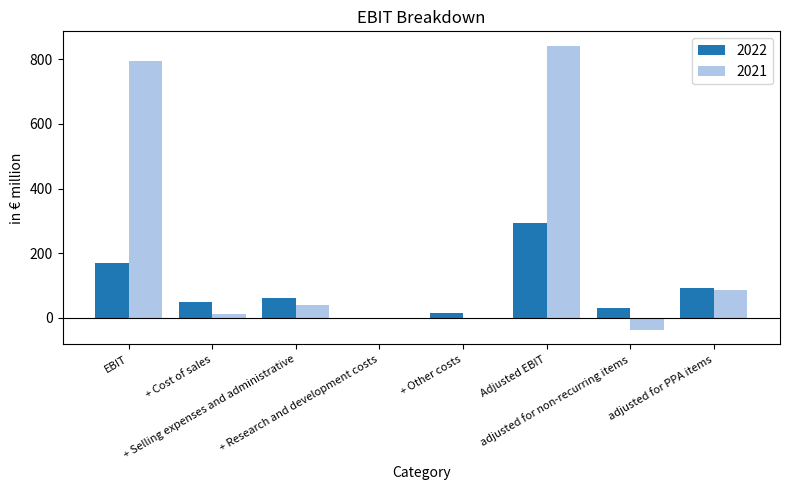

What is the maximum value shown in the chart?

841.8